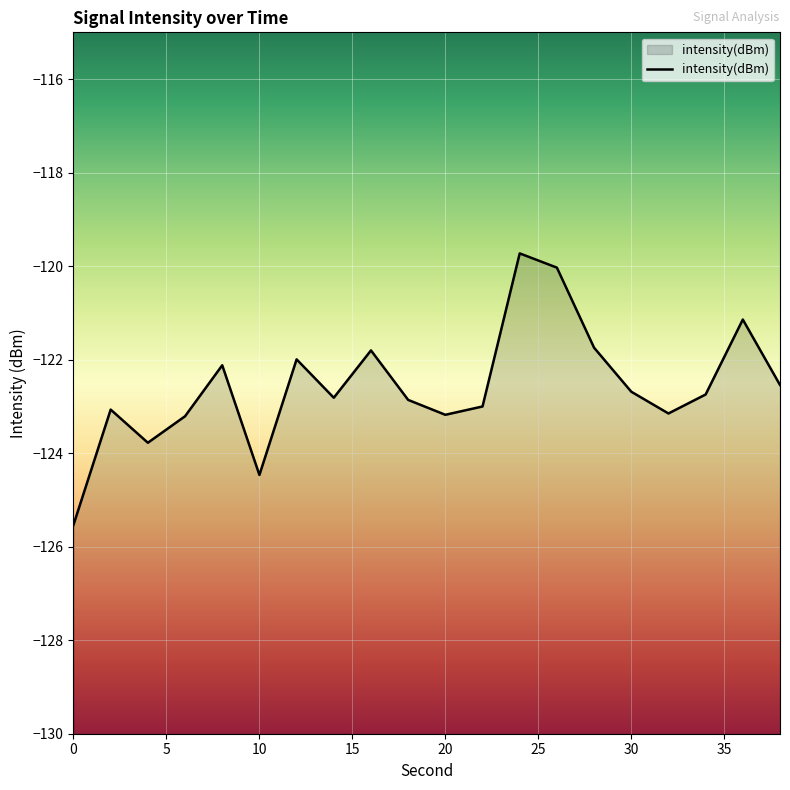

The chart shows a value of -123.2 at 20. True or false?

True